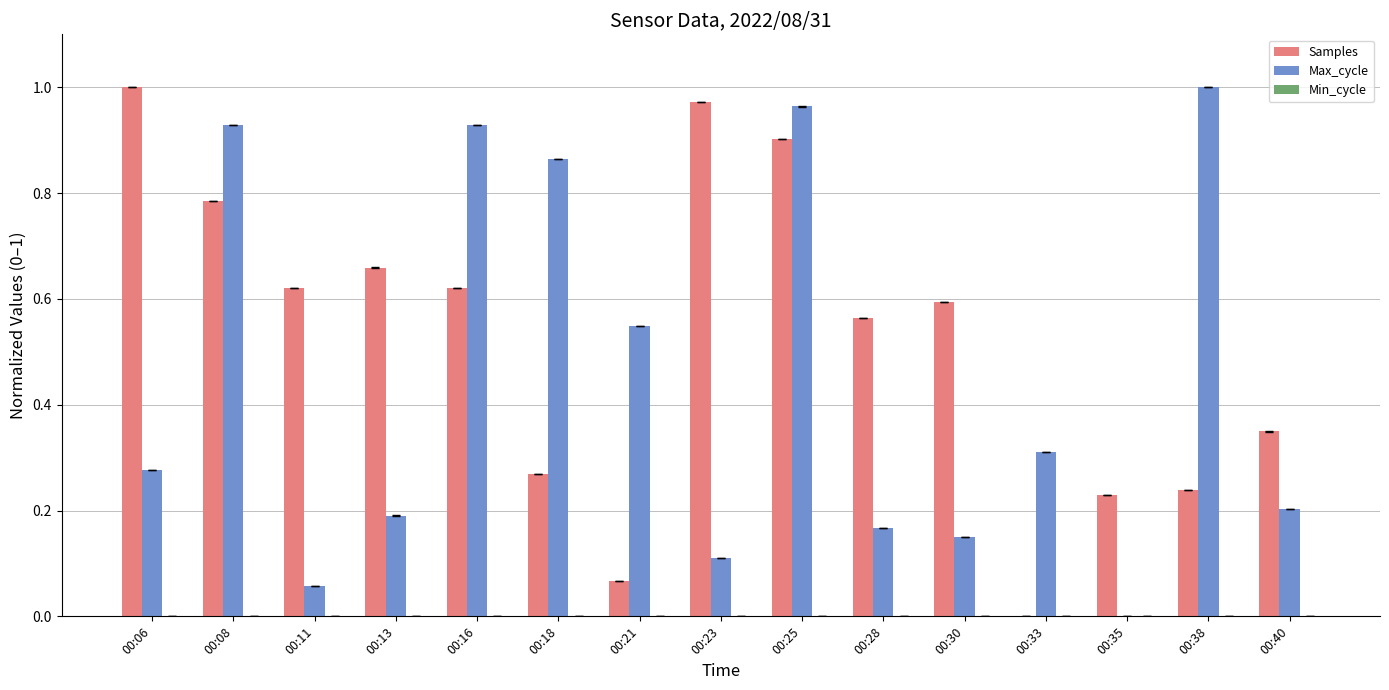

Does the chart contain stacked bars?

No